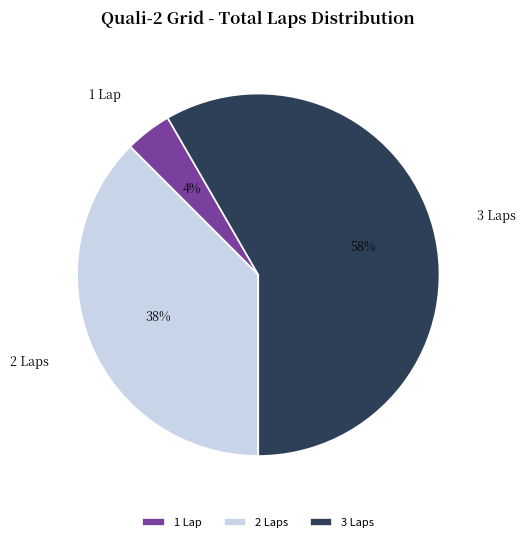

True or false: 3 Laps accounts for 52% of the total.

False